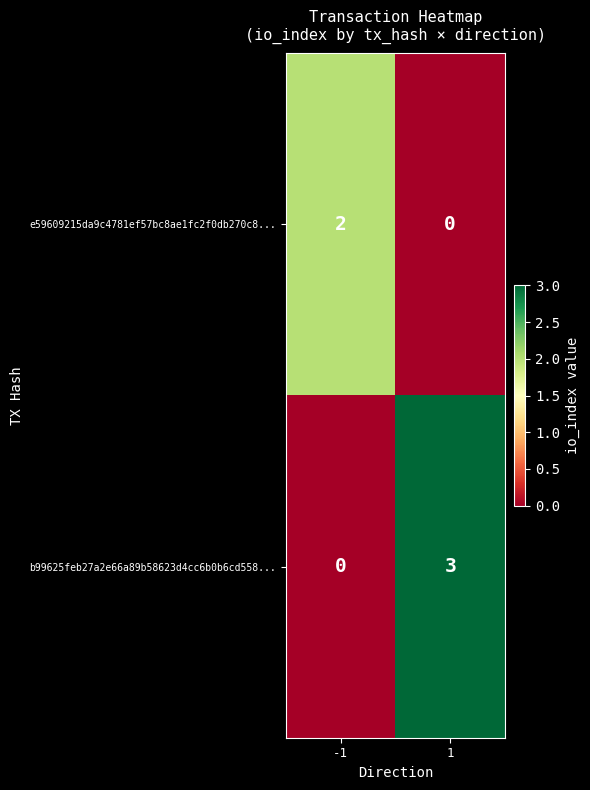

Which series has the largest range (max minus min)?

b99625feb27a2e66a89b58623d4cc6b0b6cd558...